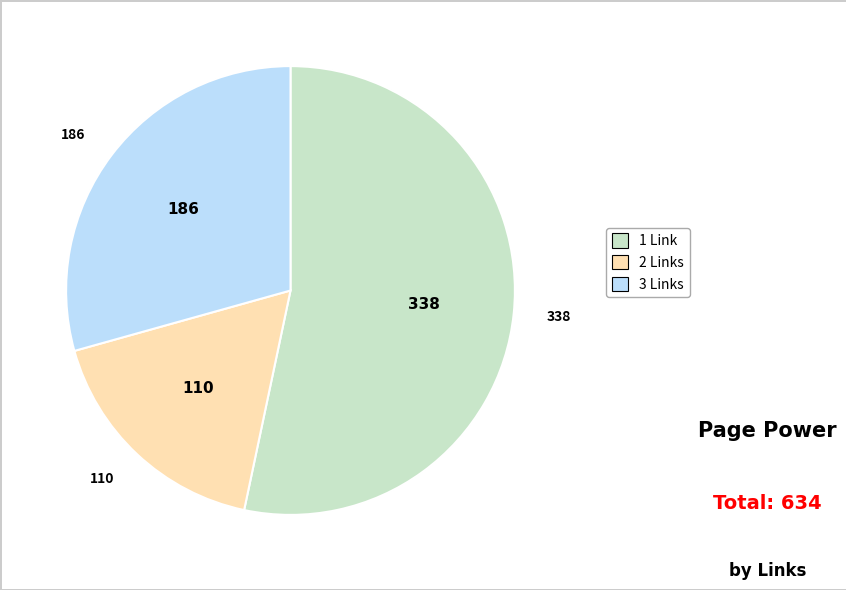

Does any single category account for the majority?

Yes